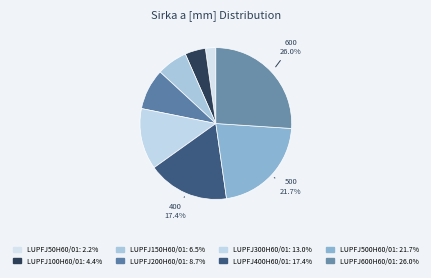

How many slices are in this pie chart?

8